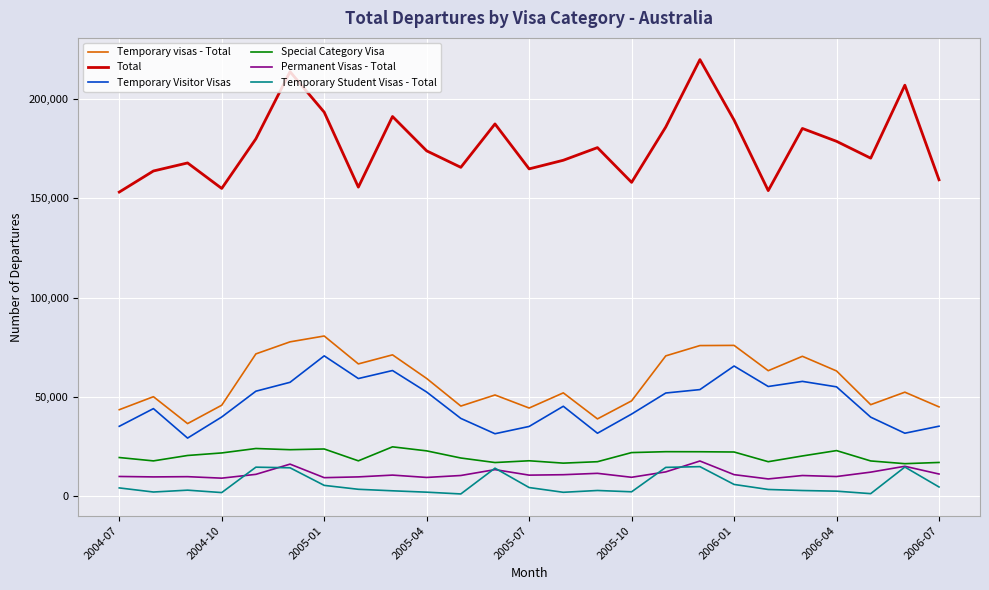

Does the chart have visible grid lines?

Yes